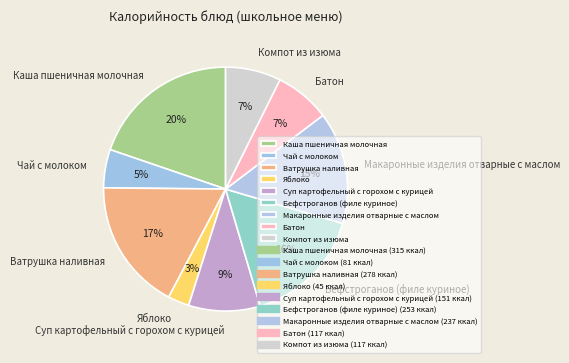

Does Компот из изюма represent more than half of the total?

No